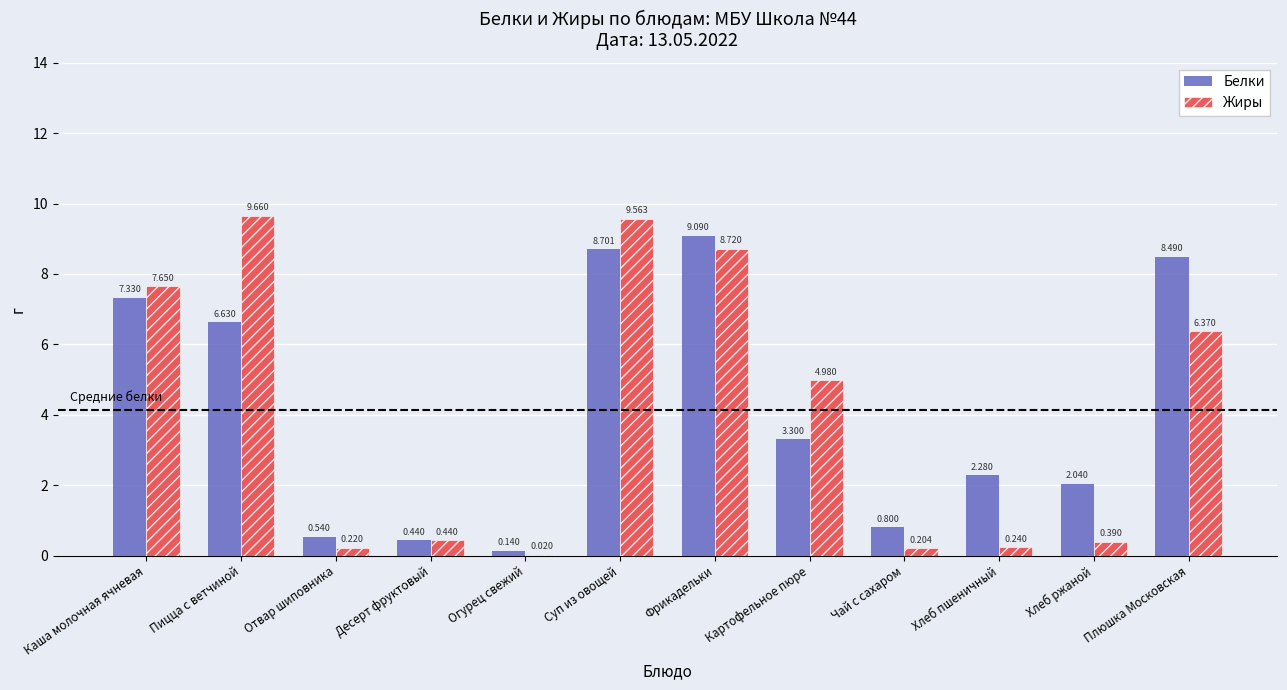

Between Десерт фруктовый and Картофельное пюре, which series saw the biggest shift?

Жиры